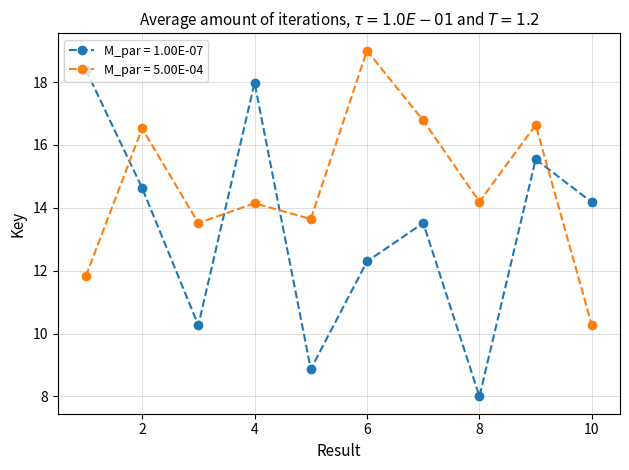

Which series has the largest total across all categories?

M_par = 5.00E-04